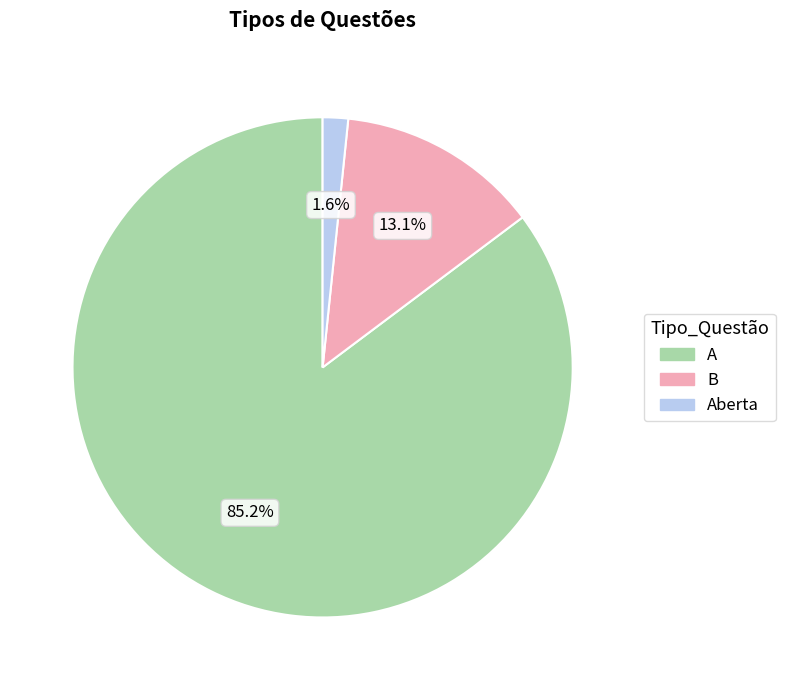

How many segments does this pie chart have?

3